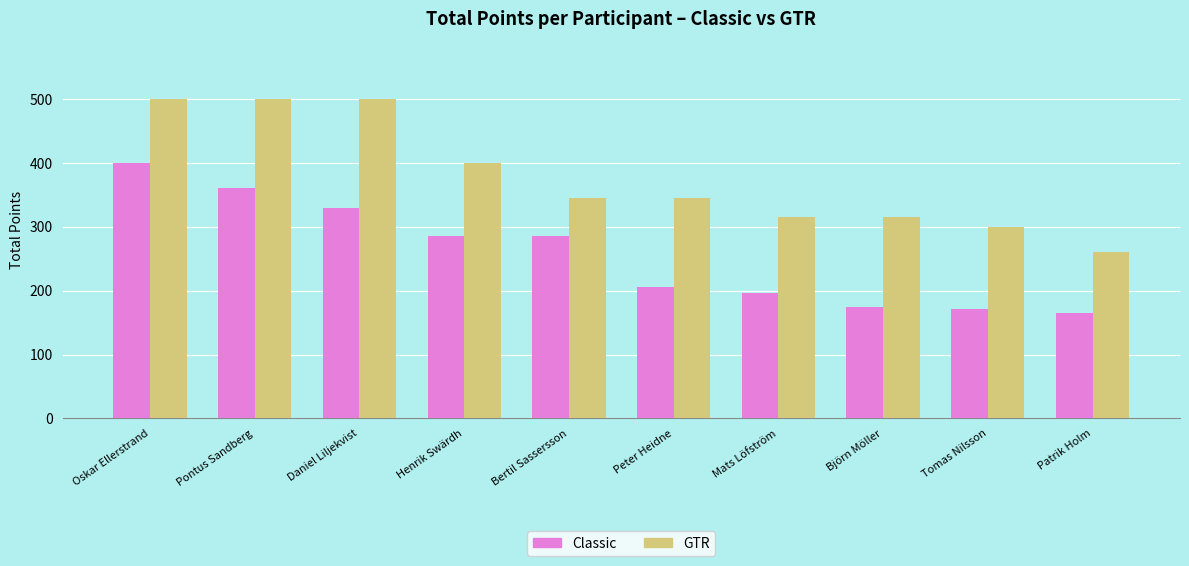

Reading right to left, extract all data points from this chart.

Classic: 165	171	175	196	205	285	285	330	360	400
GTR: 260	300	315	315	345	345	400	500	500	500